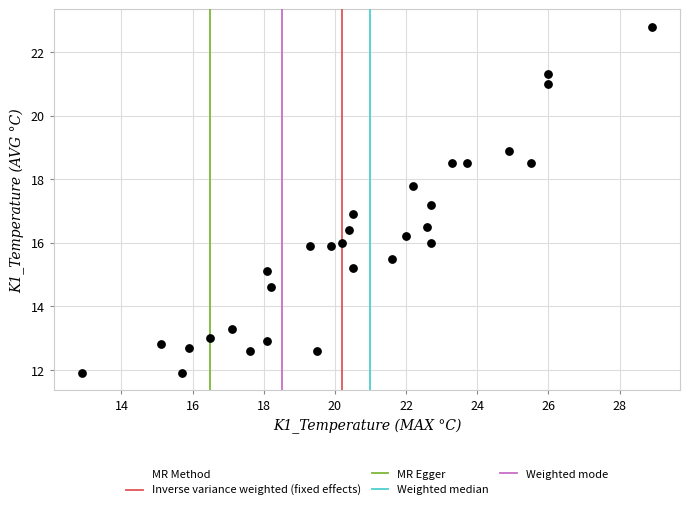

What is the range of X values (max minus min)?

16.0